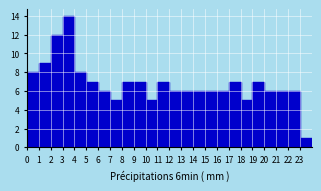

Which range on the x-axis has the tallest bar?

3 to 4